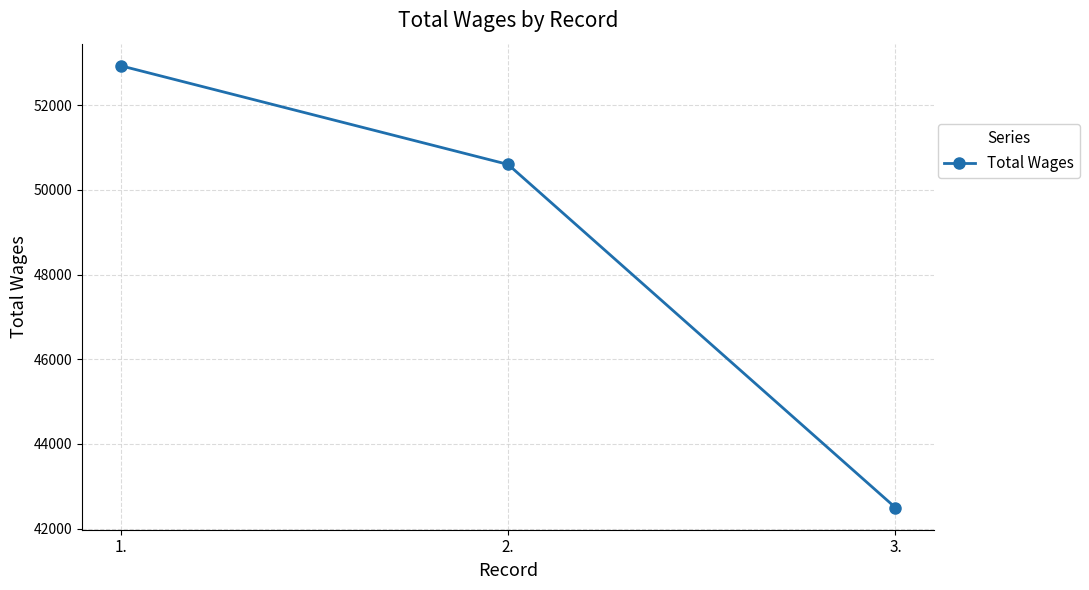

What is the sum of all values?

146026